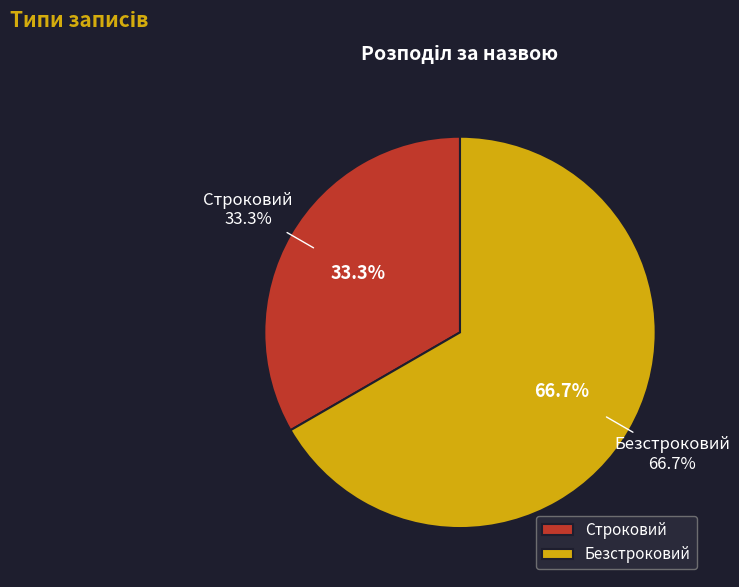

The Строковий slice represents 48% of the pie. True or false?

False